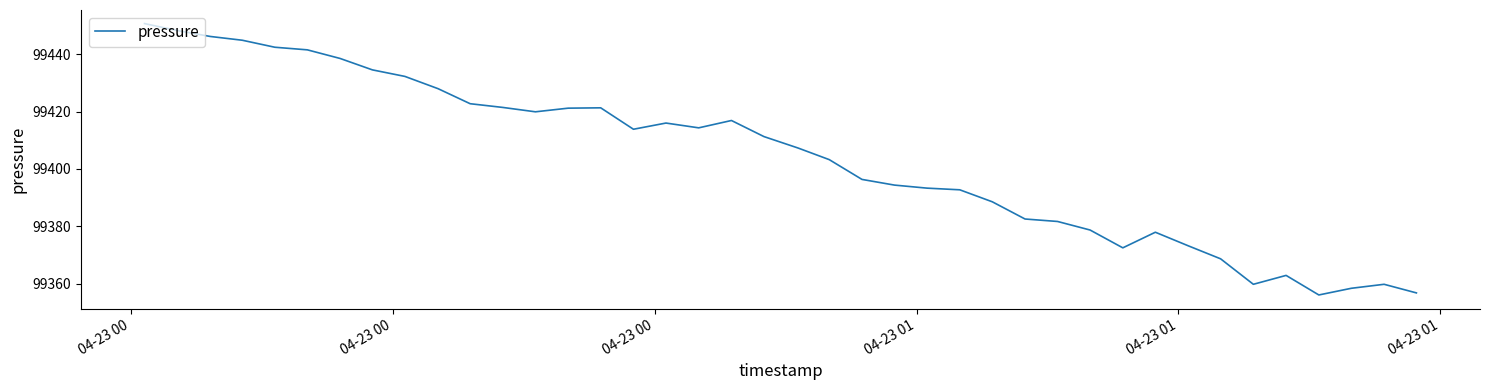

What is the minimum value shown in the chart?

99356.1